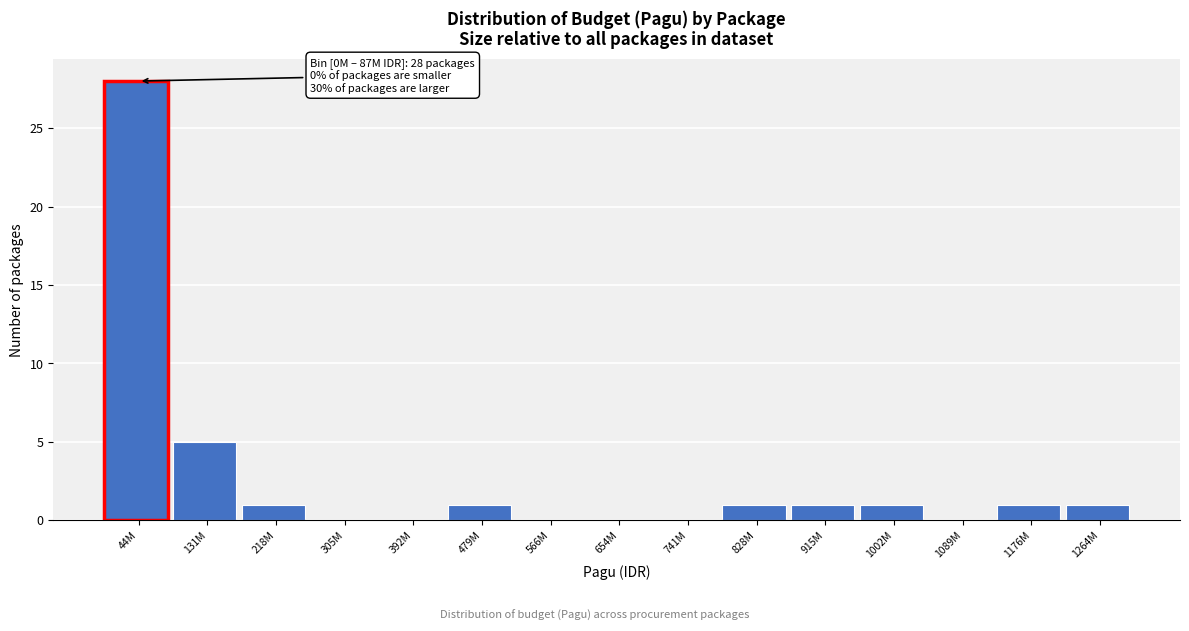

Reading left to right, what are all the values shown in this chart?

44M=28	131M=5	218M=1	305M=0	392M=0	479M=1	566M=0	654M=0	741M=0	828M=1	915M=1	1002M=1	1089M=0	1176M=1	1264M=1